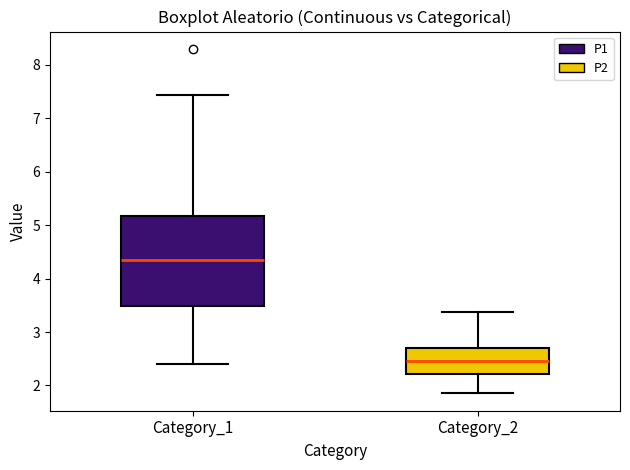

Which box's median line is the highest?

Category_1